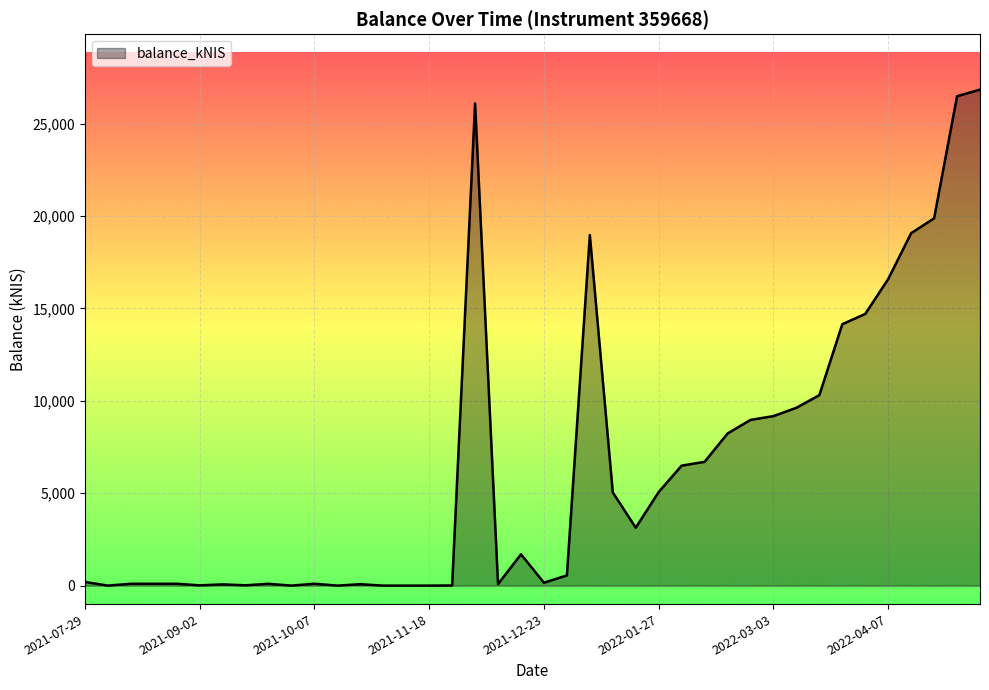

What is the difference between the maximum and minimum values?

26844.5